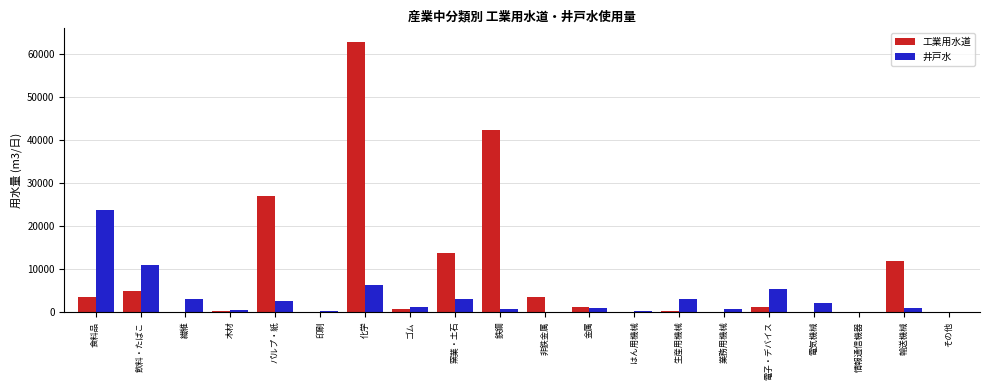

Is it true that 工業用水道 equals 11786 at 輸送機械?

True